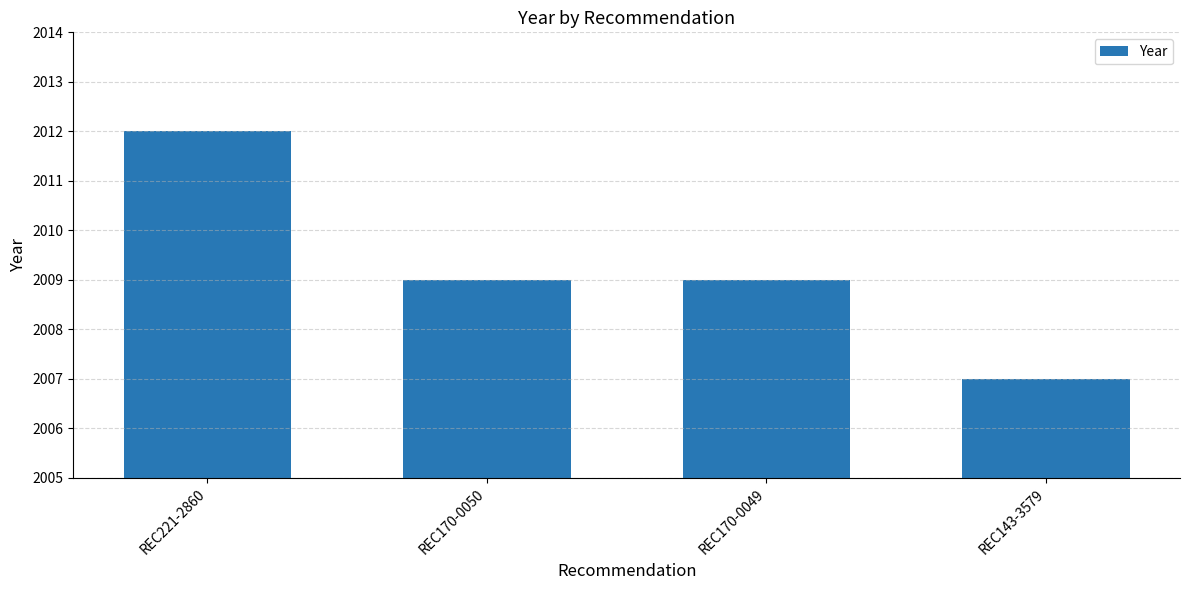

What is the ratio of the value at REC143-3579 to the value at REC221-2860?

1.0